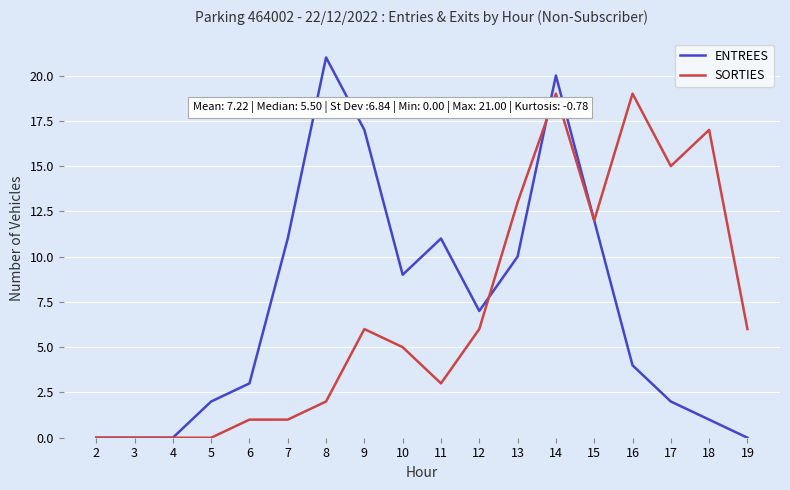

What is the spread (max minus min) of values at 8?

19